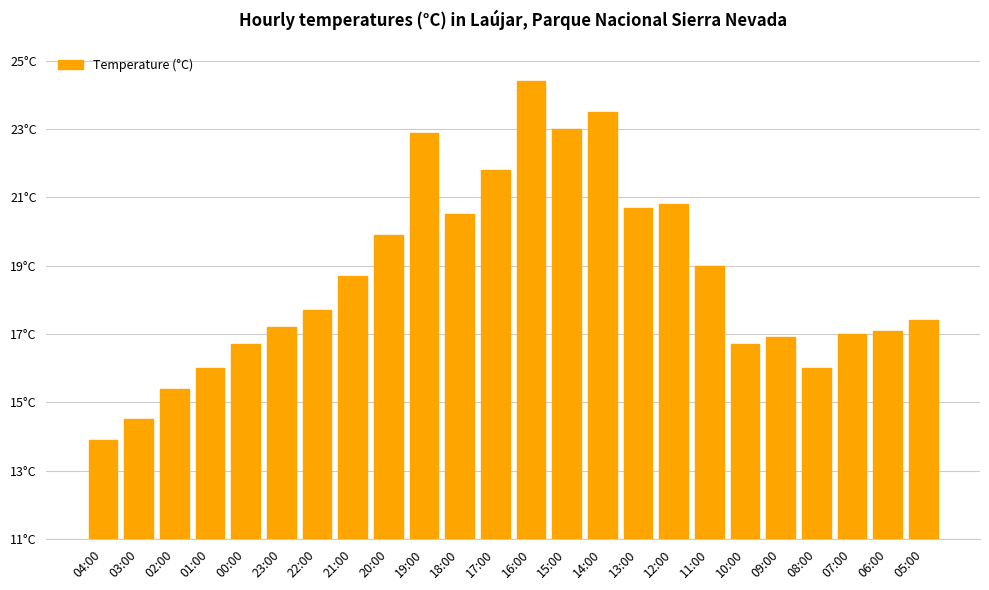

What is the greatest value displayed?

24.4